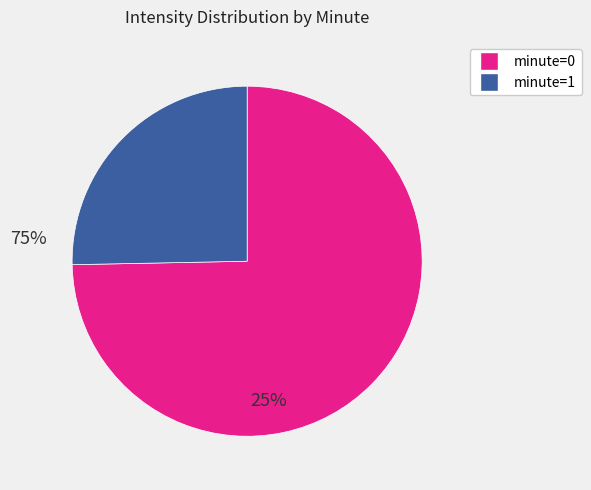

How many slices are in this pie chart?

2